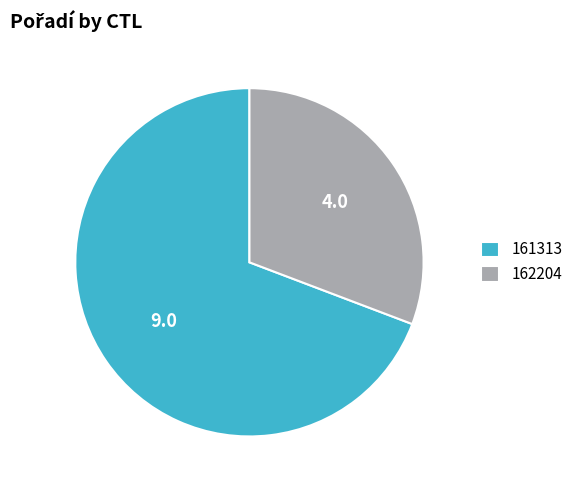

What is the ratio of the value at 161313 to the value at 162204?

2.2